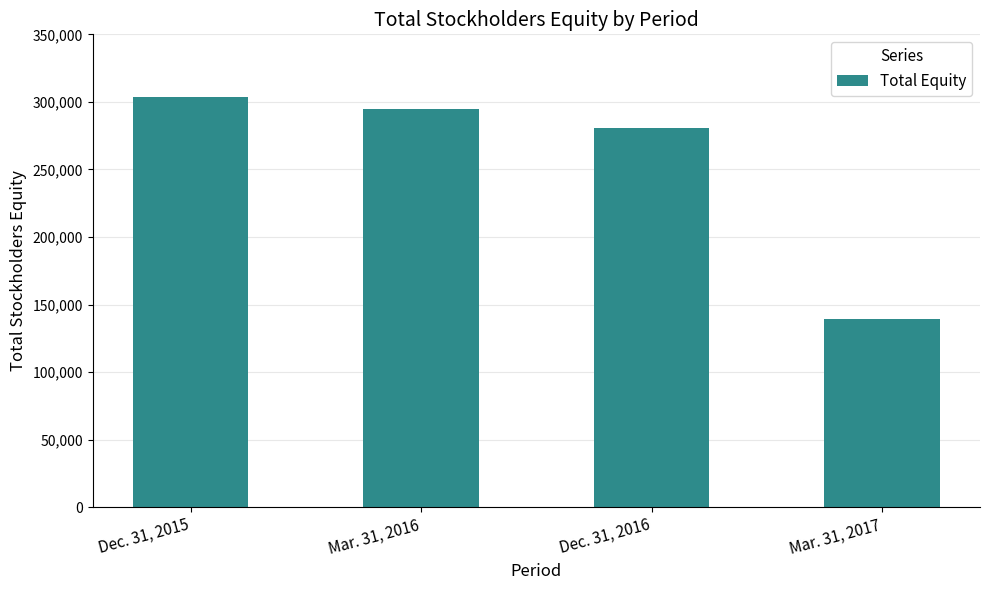

How many series are shown in this chart?

1